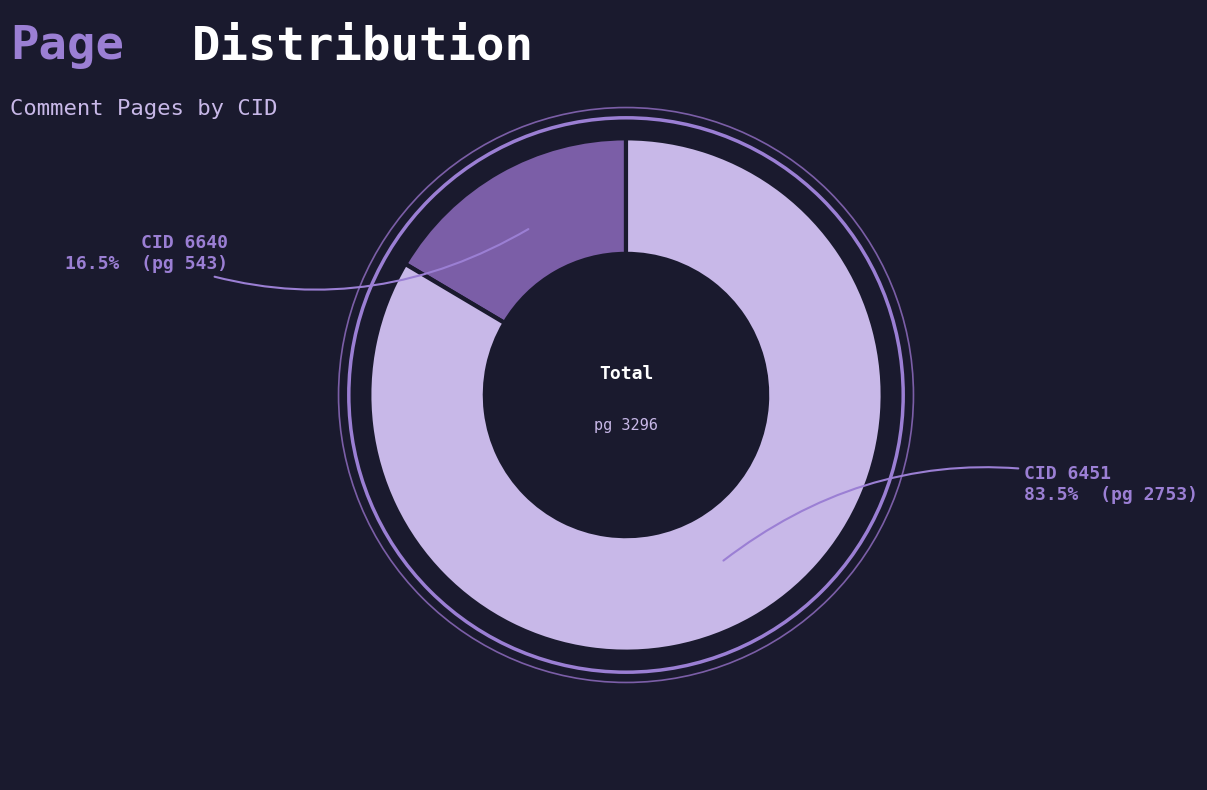

Is there any slice that represents more than half of the pie?

Yes